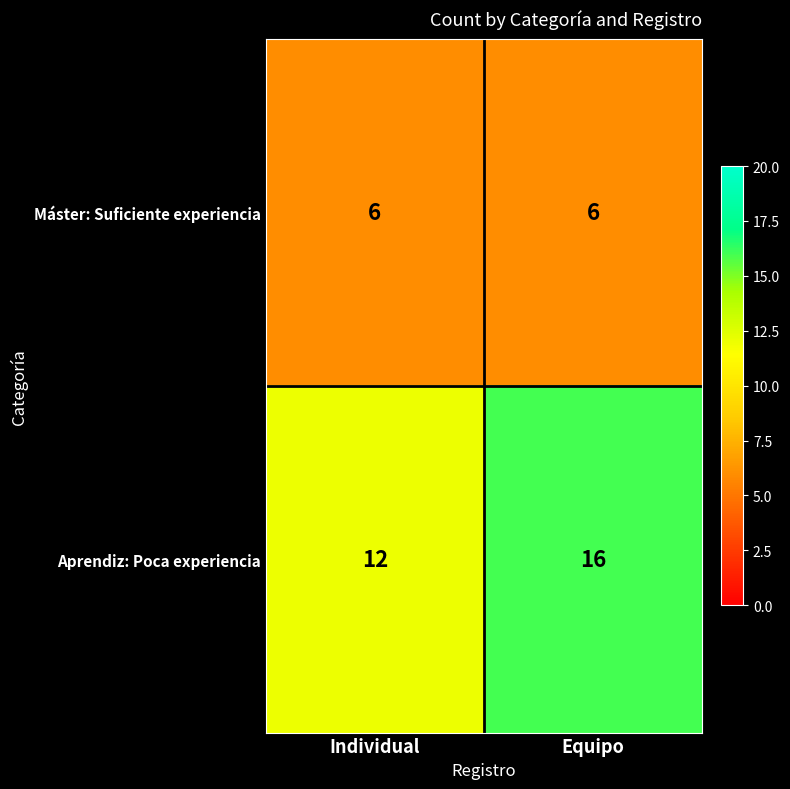

Which series has the widest spread of values?

Aprendiz: Poca experiencia